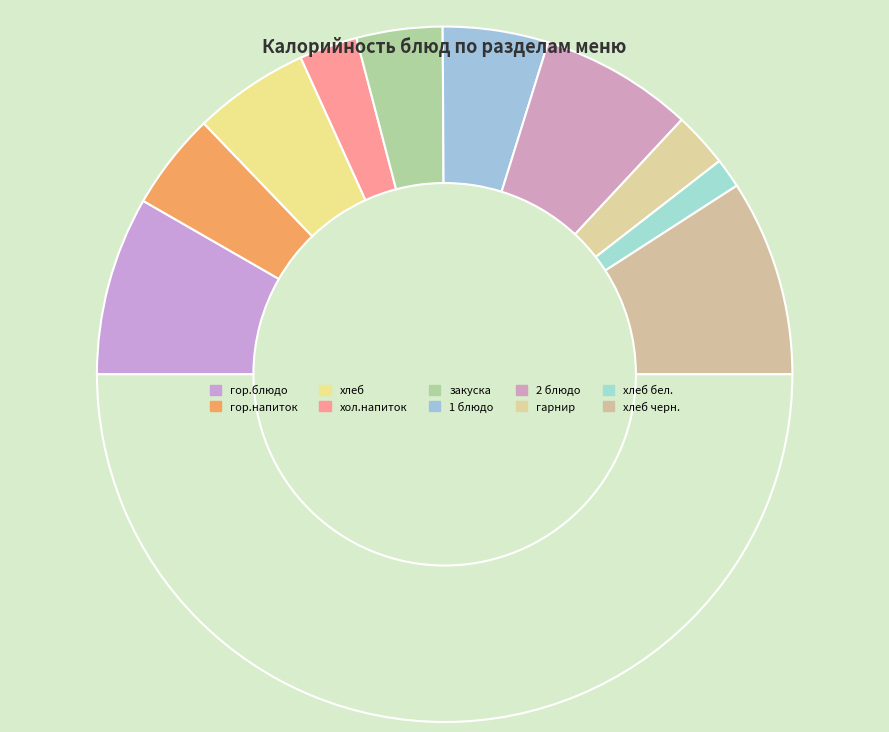

Count the number of slices in the pie.

11